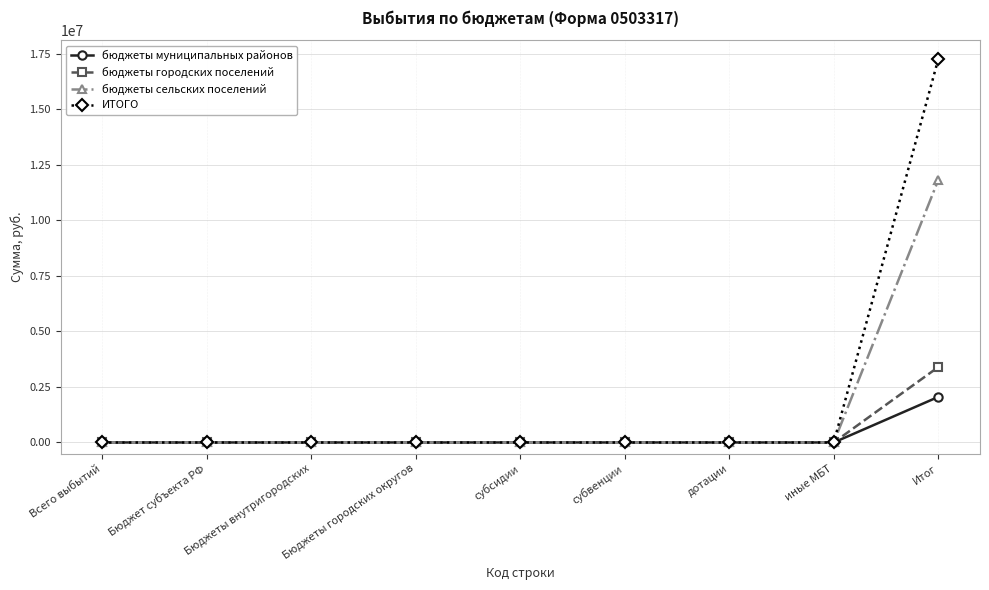

What is the maximum value for бюджеты муниципальных районов?

2048932.0